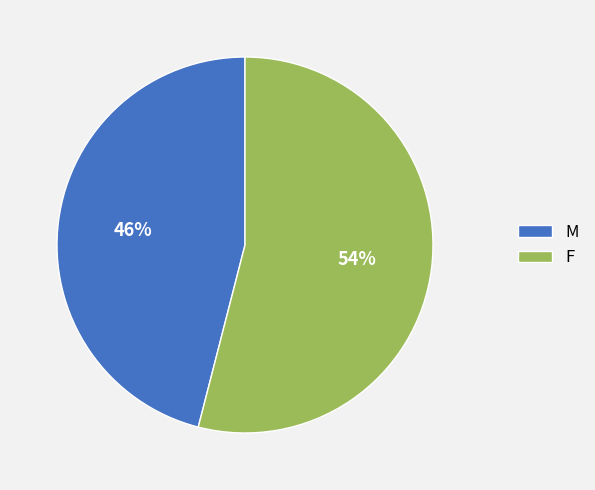

The M slice represents 46% of the pie. True or false?

True